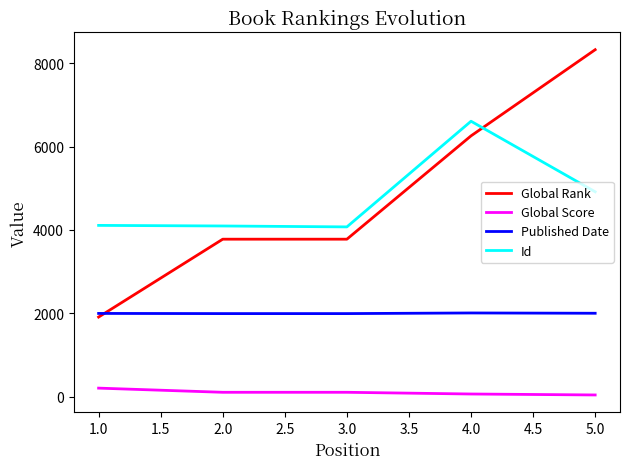

Which series has the widest spread of values?

Global Rank